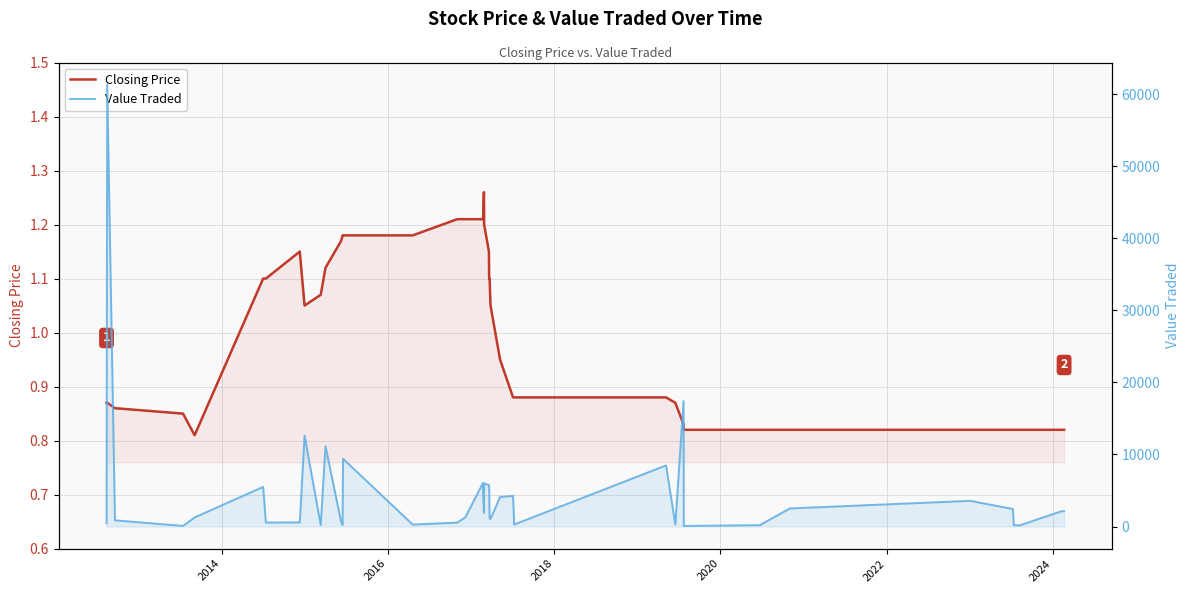

What is the smallest value displayed?

0.8